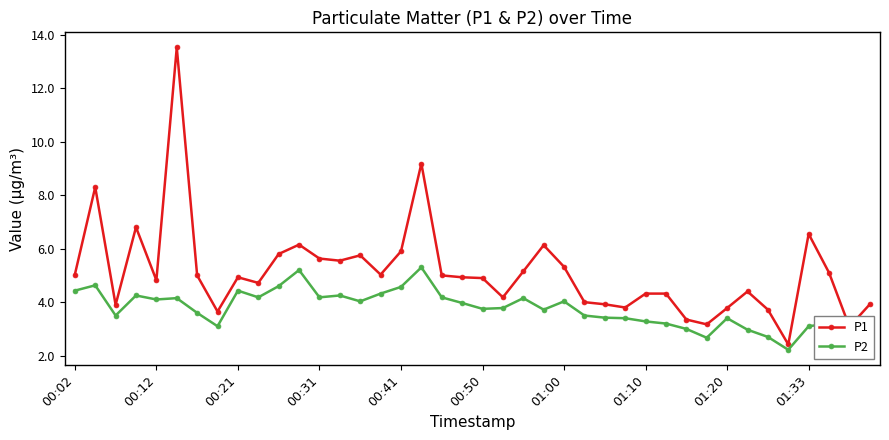

Rank the series by their average value, from highest to lowest.

P1, P2